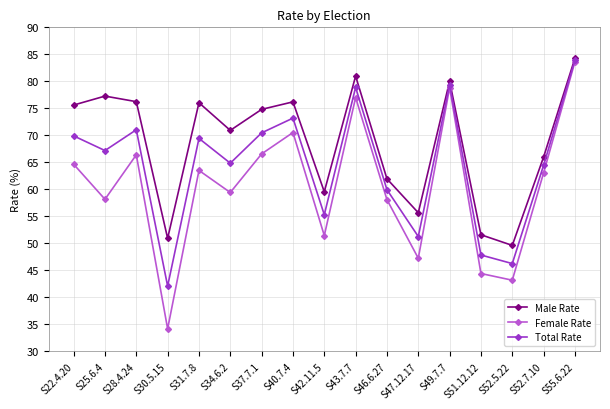

What is the sum of the Male Rate values at S34.6.2 and S52.7.10?

136.9